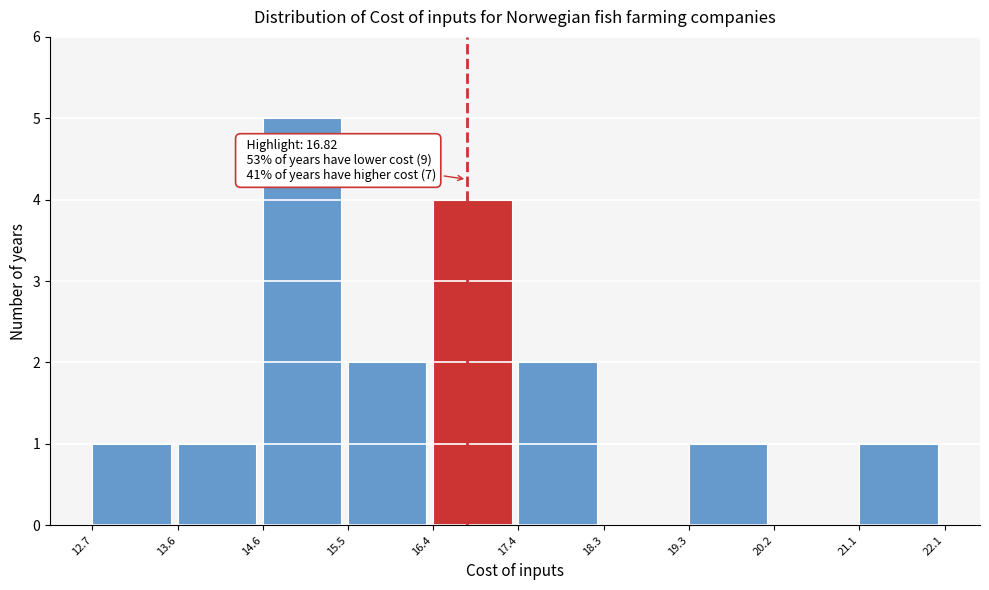

Which range on the x-axis has the tallest bar?

14.6 to 15.5